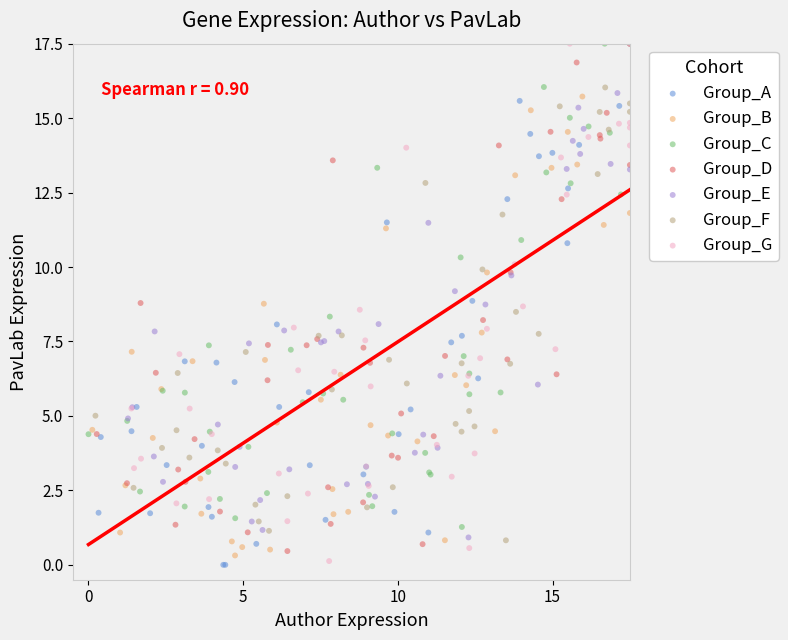

What are all the series names shown in the legend?

Group_A, Group_B, Group_C, Group_D, Group_E, Group_F, Group_G